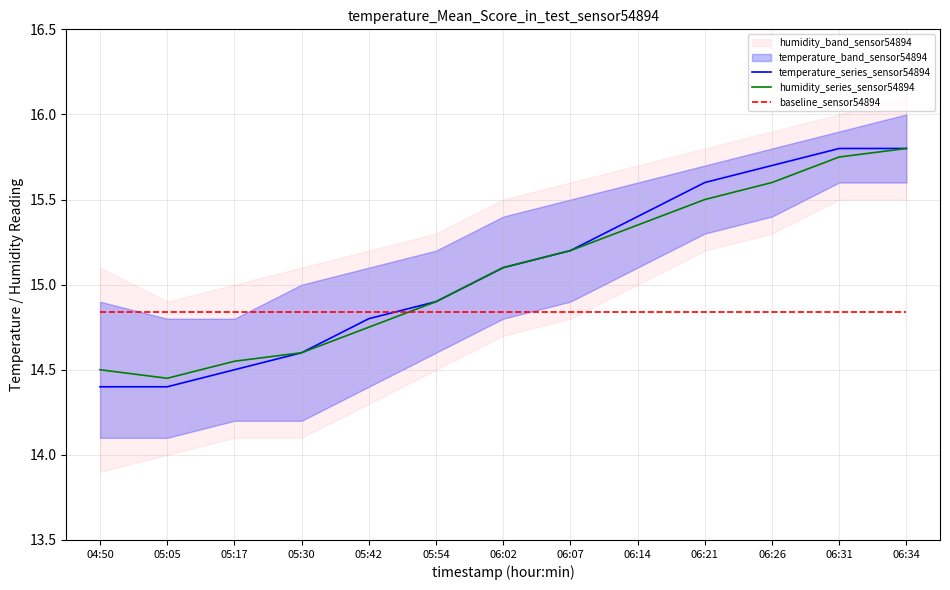

Reading left to right, extract all data points from this chart.

temperature_series_sensor54894: 14.4	14.4	14.5	14.6	14.8	14.9	15.1	15.2	15.4	15.6	15.7	15.8	15.8
humidity_series_sensor54894: 14.5	14.4	14.6	14.6	14.8	14.9	15.1	15.2	15.3	15.5	15.6	15.8	15.8
baseline_sensor54894: 14.8	14.8	14.8	14.8	14.8	14.8	14.8	14.8	14.8	14.8	14.8	14.8	14.8